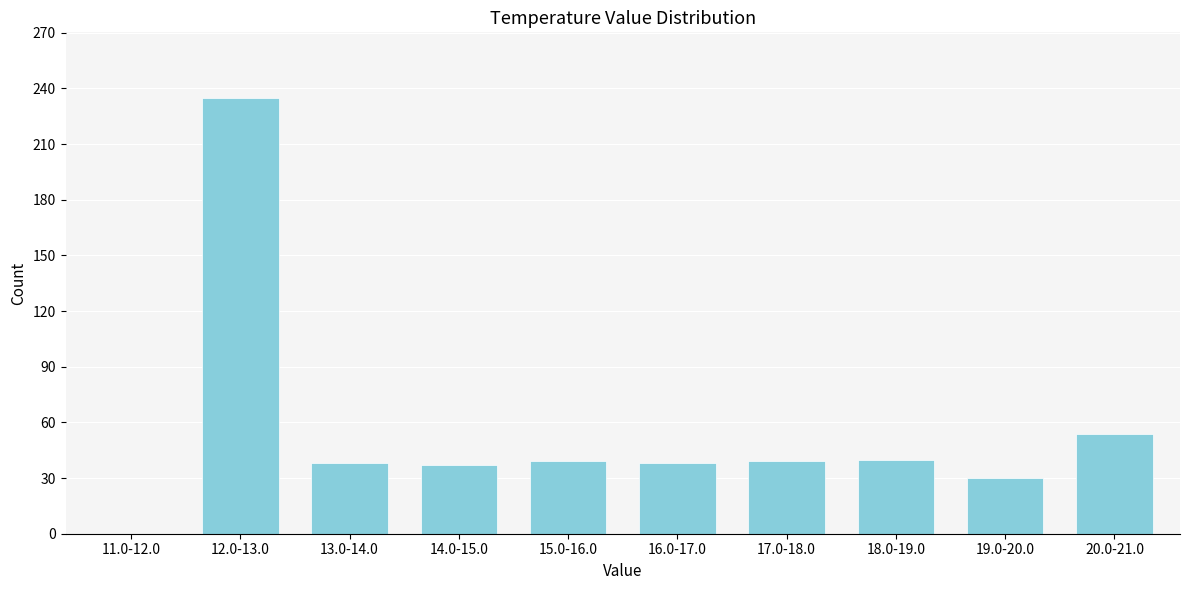

Where is the data nearest to the value 117?

20.0-21.0